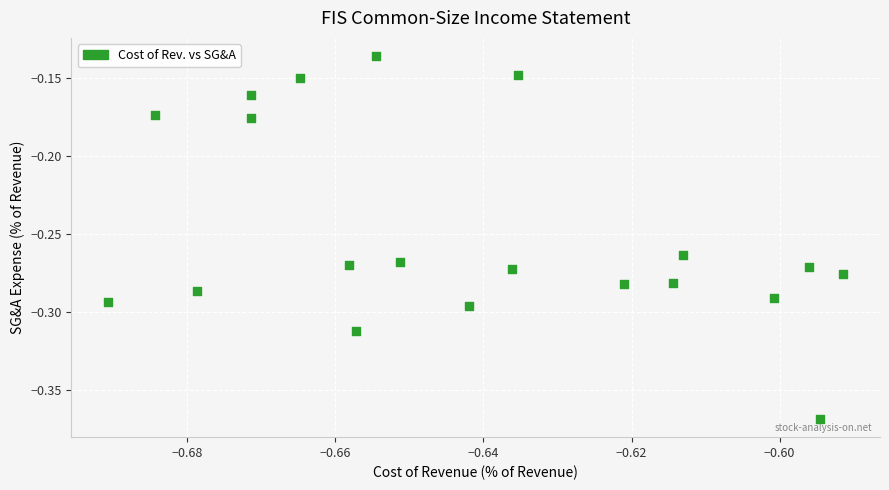

How many data points are displayed?

20